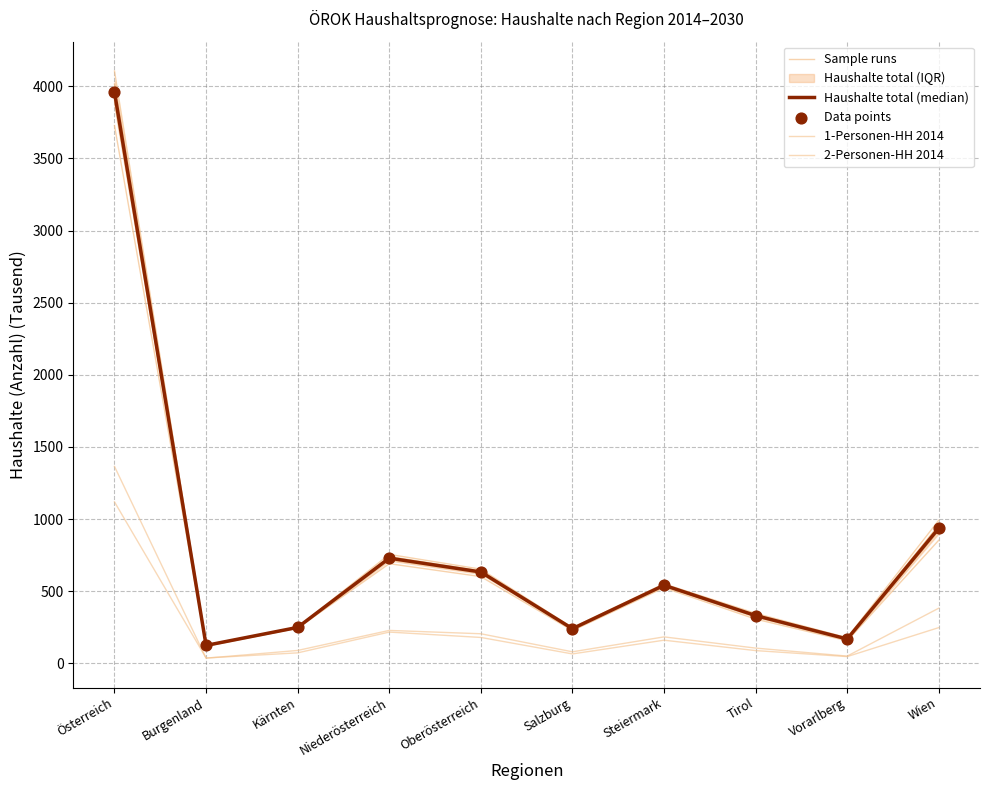

Is the value of Sample runs at Tirol greater than the value of Data points at Österreich?

No